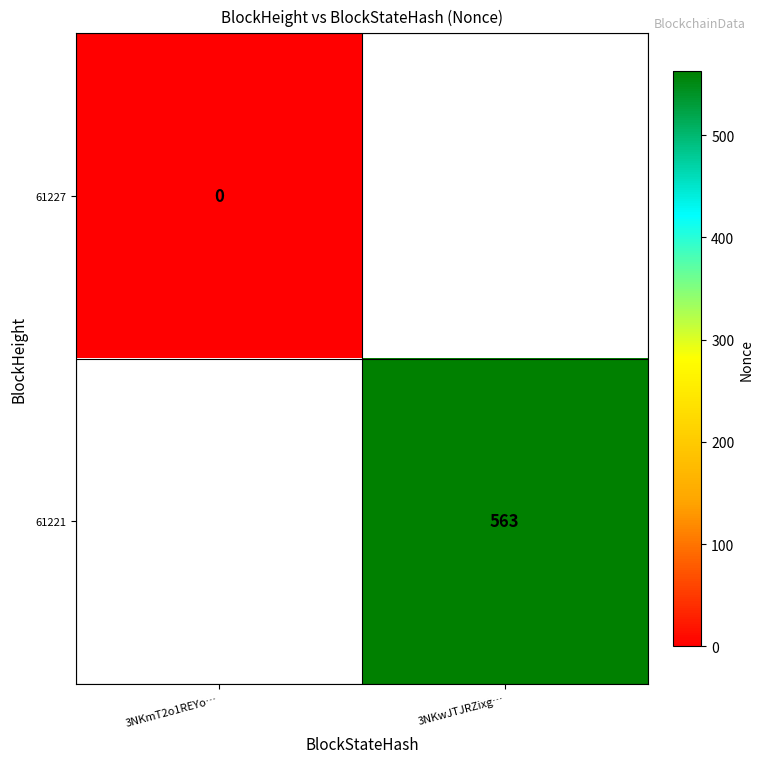

The value of 61221 at 3NKwJTJRZixg… is 563. True or false?

True